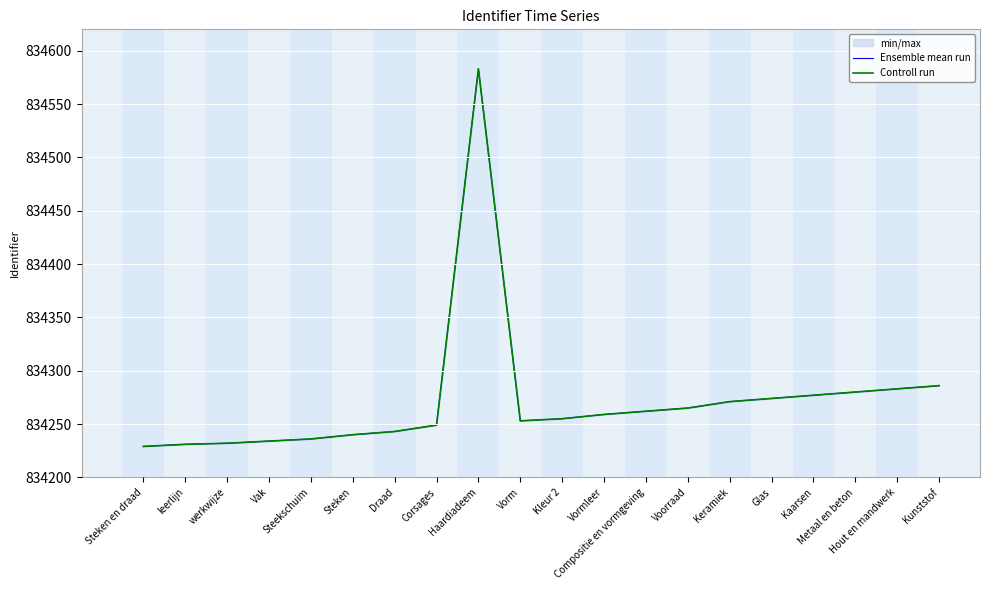

What is the value of the Controll run point at the 10th from the left?

834253